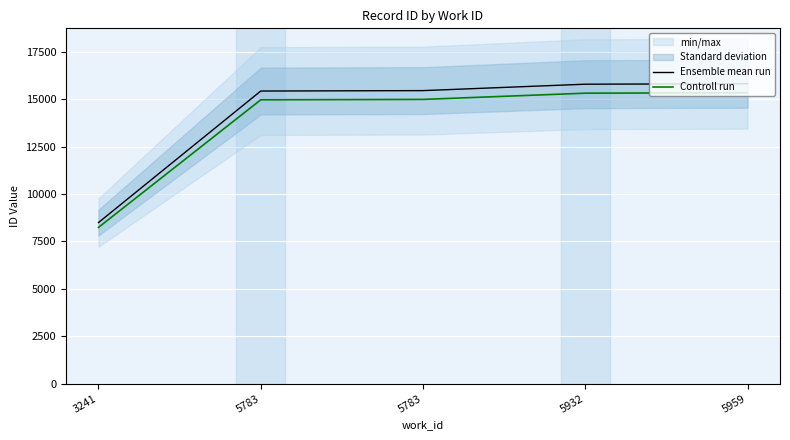

What is the difference between the maximum and minimum values in the Controll run series?

7100.4